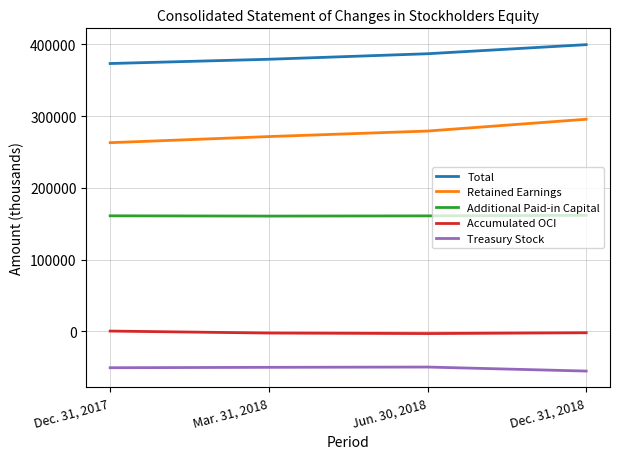

What value does the Additional Paid-in Capital series have at Dec. 31, 2018, to the nearest 10?

161590